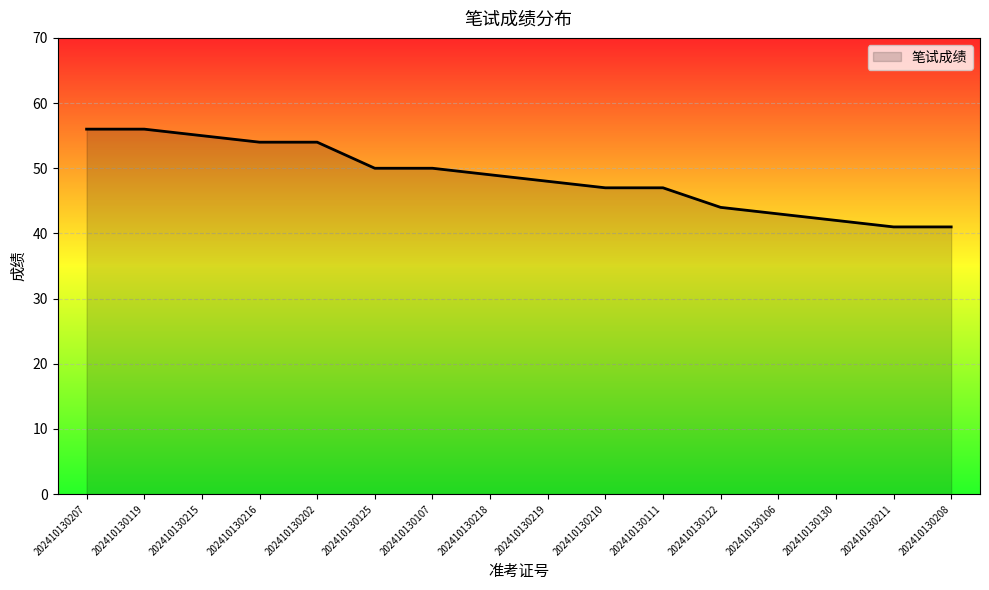

Approximately how many times larger is the value at 202410130218 compared to 202410130111?

1.0